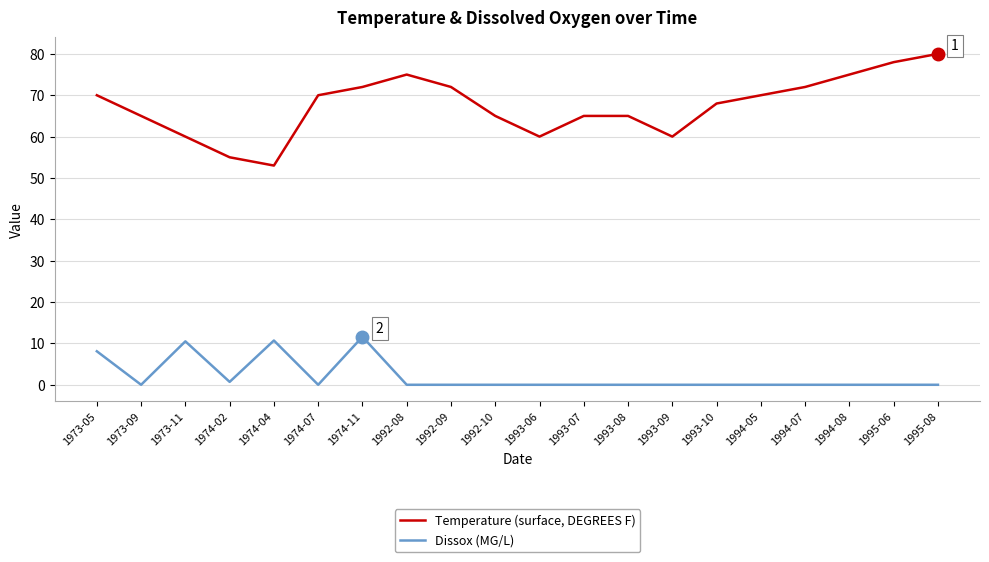

Which series has the largest range (max minus min)?

Temperature (surface, DEGREES F)